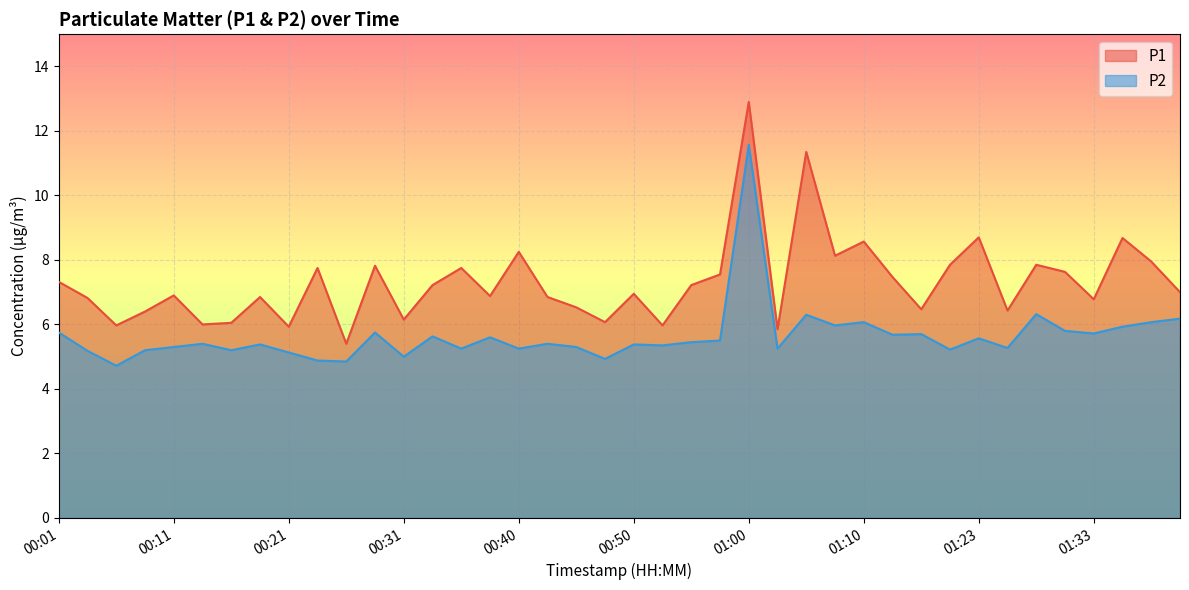

Which series has the largest total across all categories?

P1